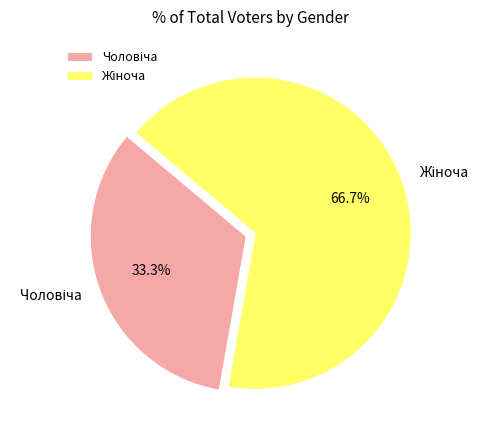

Is there a majority slice in this chart?

Yes